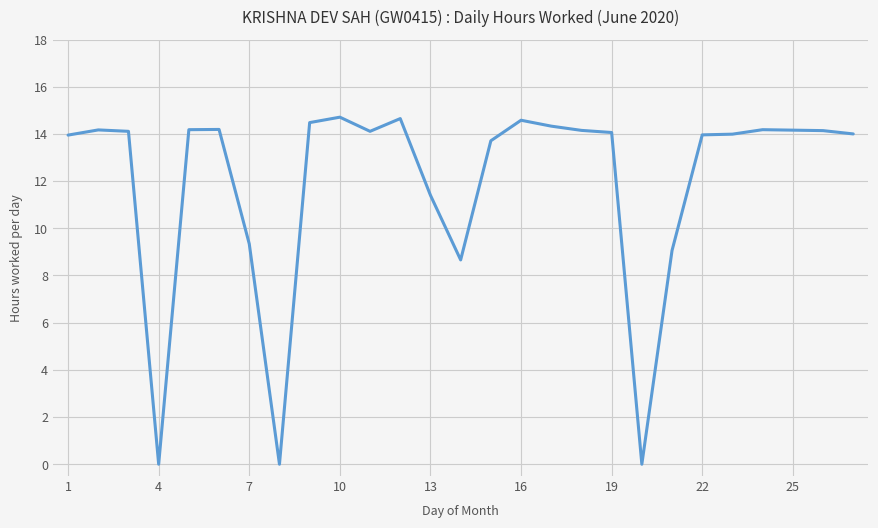

What is the maximum value shown in the chart?

14.7